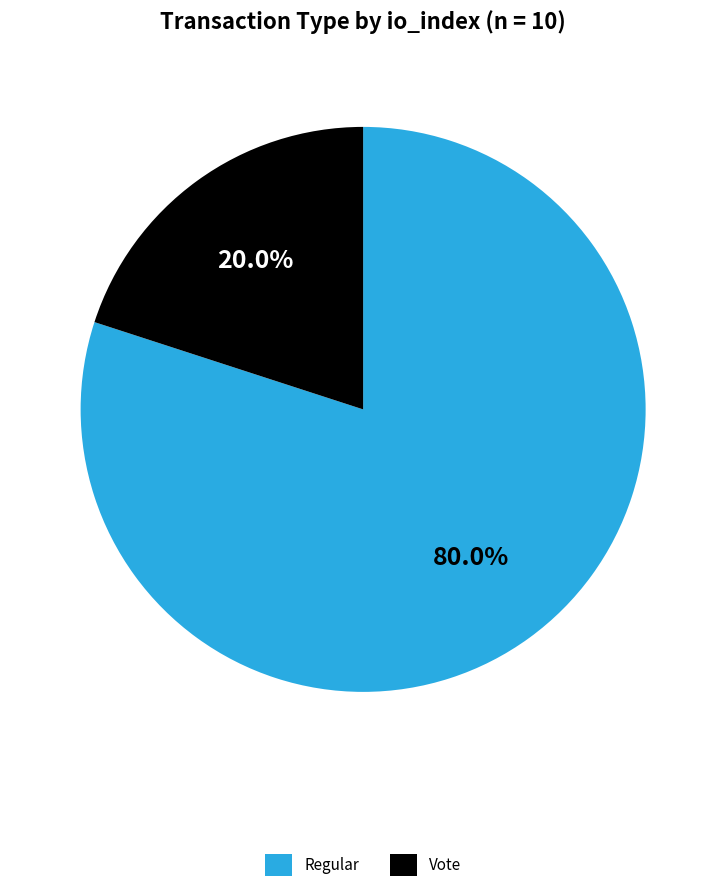

The Regular slice represents 80% of the pie. True or false?

True